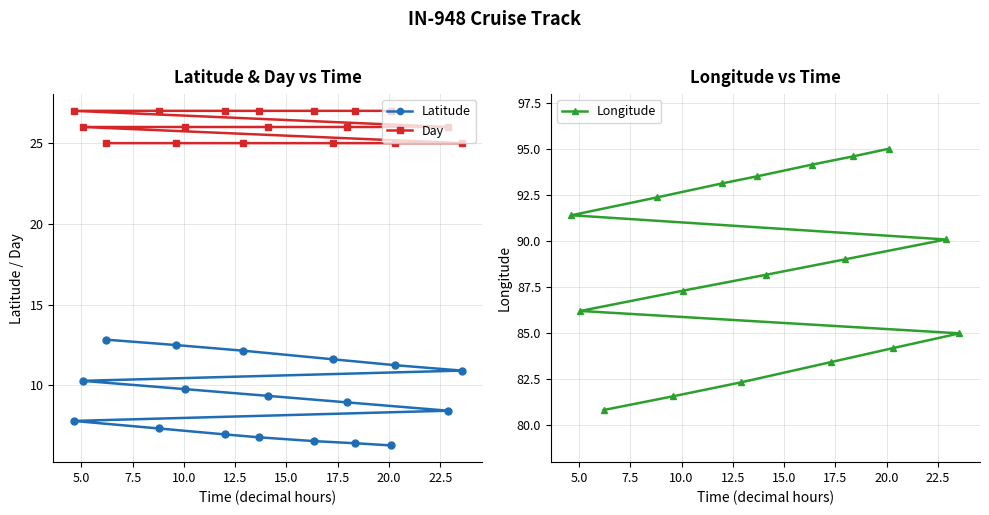

What is the lowest value of the Latitude series?

6.3